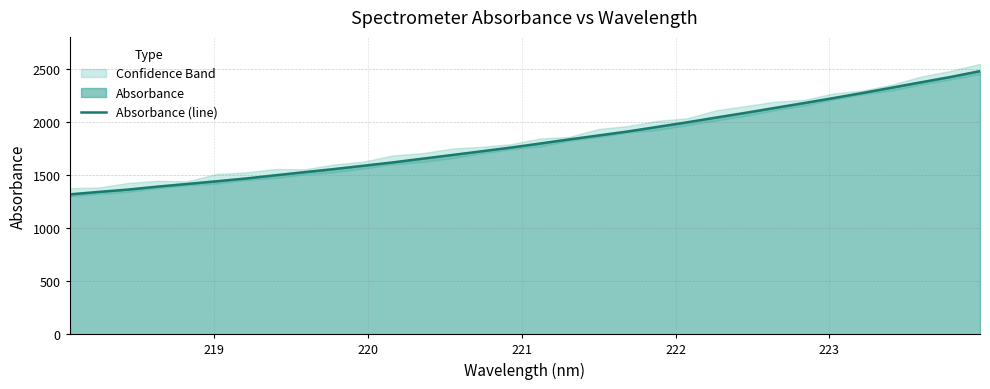

Does the chart have visible grid lines?

Yes